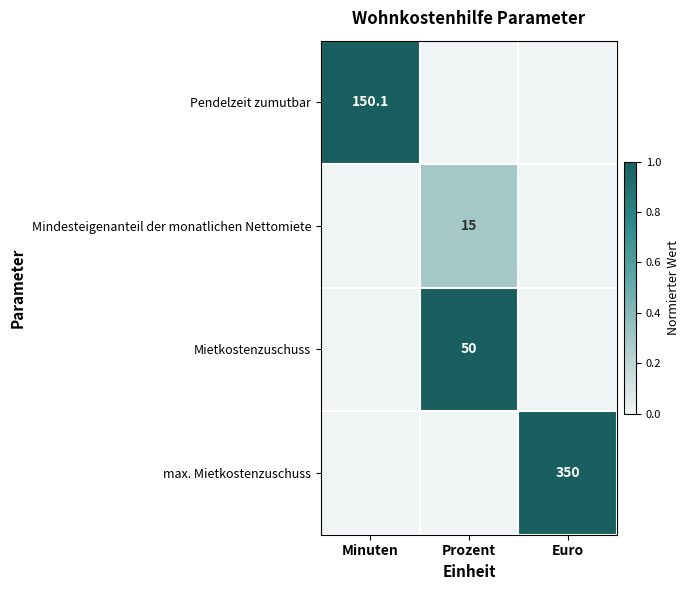

At how many categories does at least one series exceed 0?

3